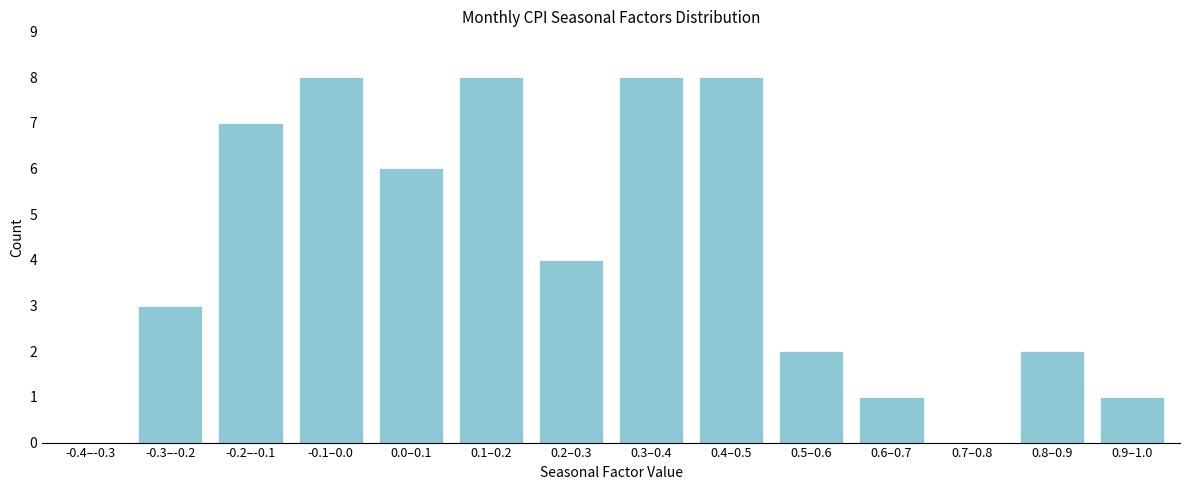

Reading right to left, extract all data points from this chart.

0.9–1.0=1	0.8–0.9=2	0.7–0.8=0	0.6–0.7=1	0.5–0.6=2	0.4–0.5=8	0.3–0.4=8	0.2–0.3=4	0.1–0.2=8	0.0–0.1=6	-0.1–0.0=8	-0.2–-0.1=7	-0.3–-0.2=3	-0.4–-0.3=0